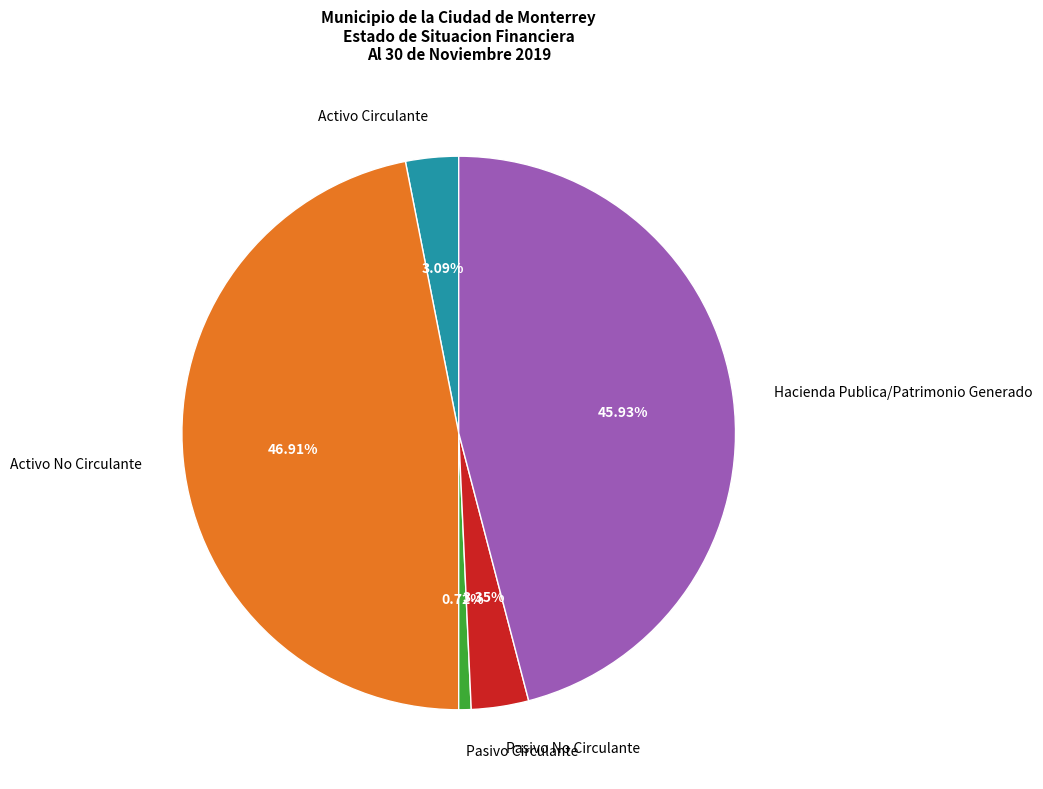

Is there any slice that represents more than half of the pie?

No